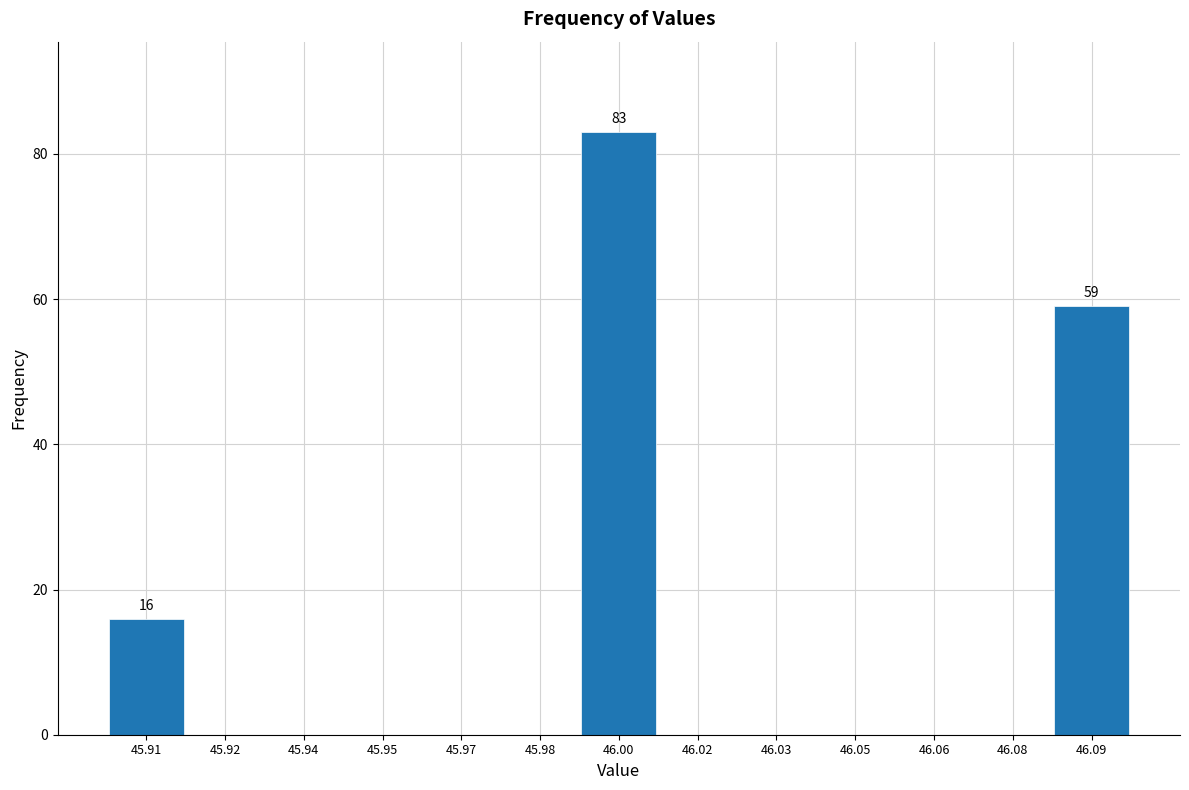

Reading left to right, extract all data points from this chart.

45.91=16	45.92=0	45.94=0	45.95=0	45.97=0	45.98=0	46.00=83	46.02=0	46.03=0	46.05=0	46.06=0	46.08=0	46.09=59